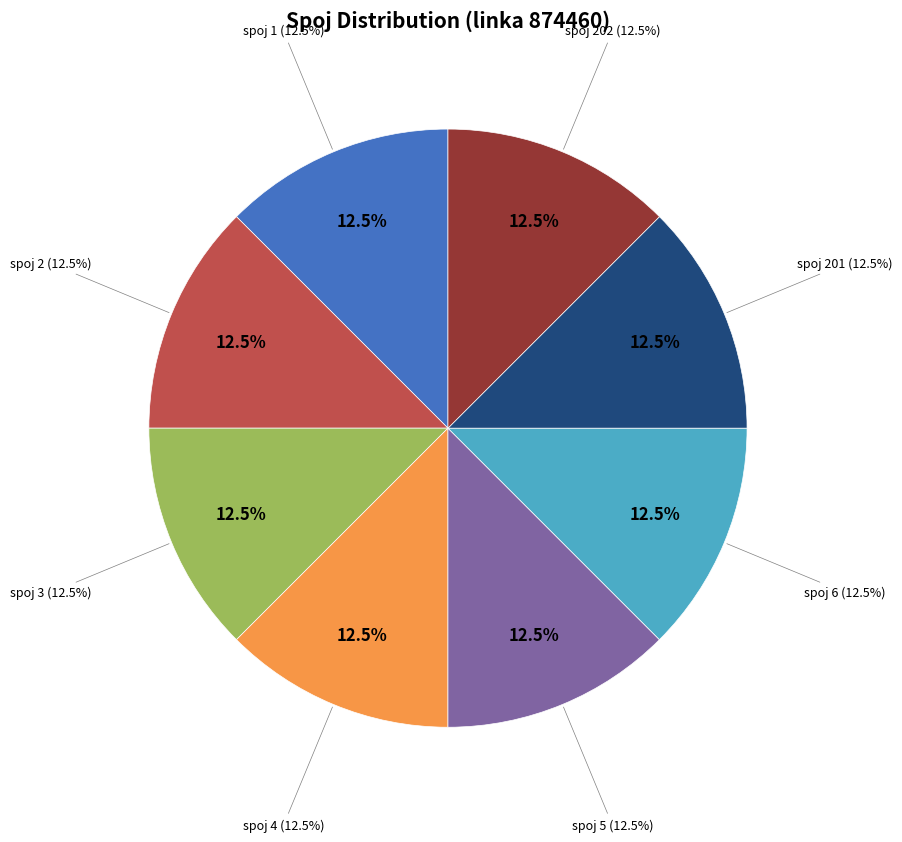

Count the number of slices in the pie.

8